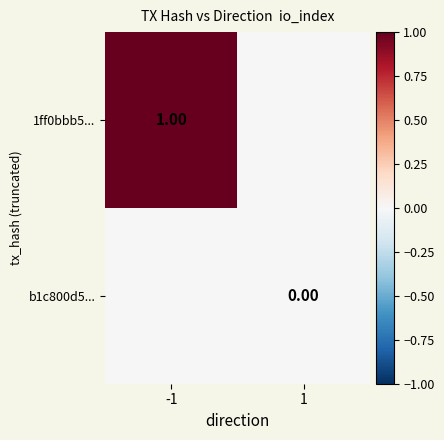

At how many categories does at least one series exceed 0?

1